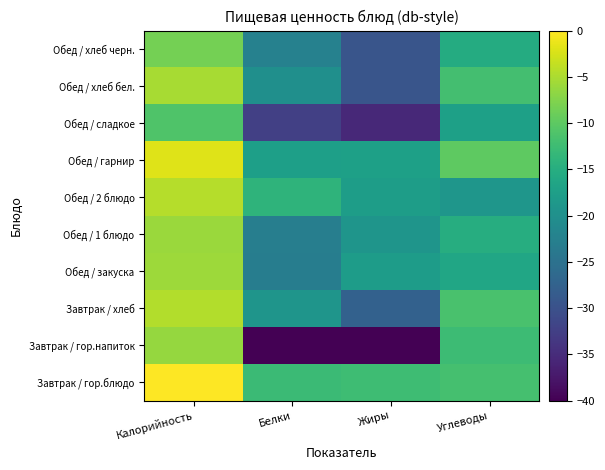

Rank the series at Калорийность from highest to lowest value.

Завтрак / гор.блюдо, Обед / гарнир, Обед / 2 блюдо, Завтрак / хлеб, Обед / хлеб бел., Обед / закуска, Обед / 1 блюдо, Завтрак / гор.напиток, Обед / хлеб черн., Обед / сладкое